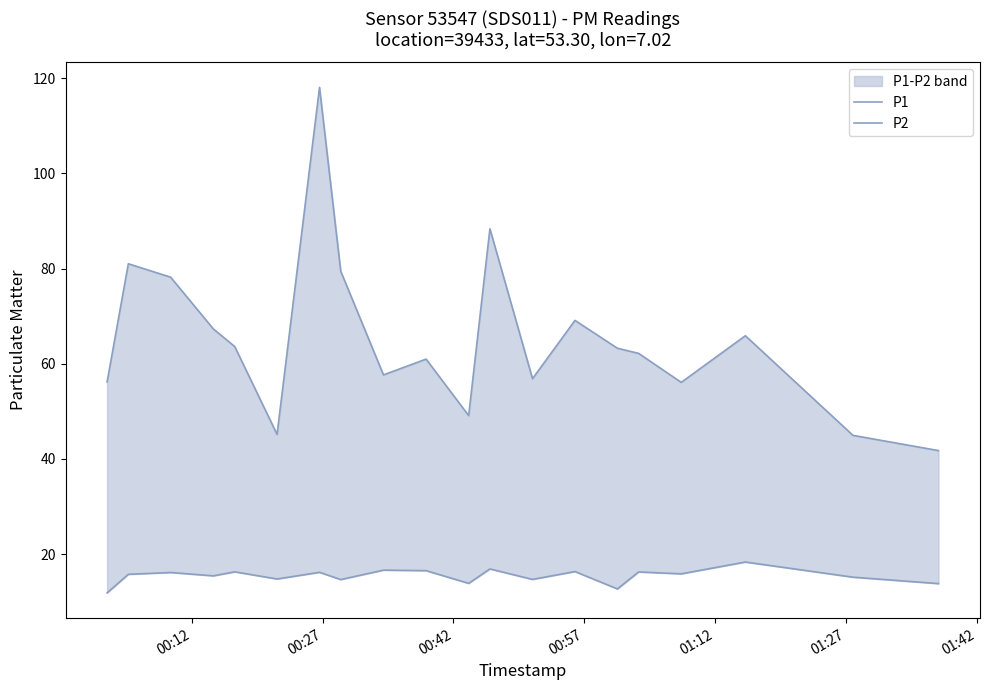

Which series has the largest range (max minus min)?

P1